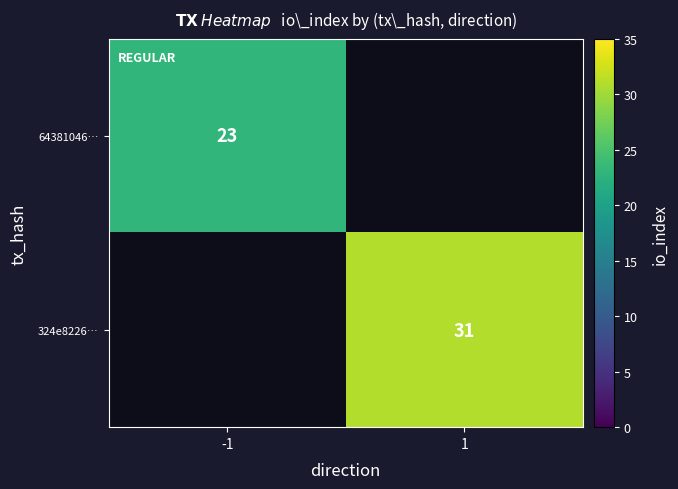

Is it true that 64381046… equals 23 at -1?

True